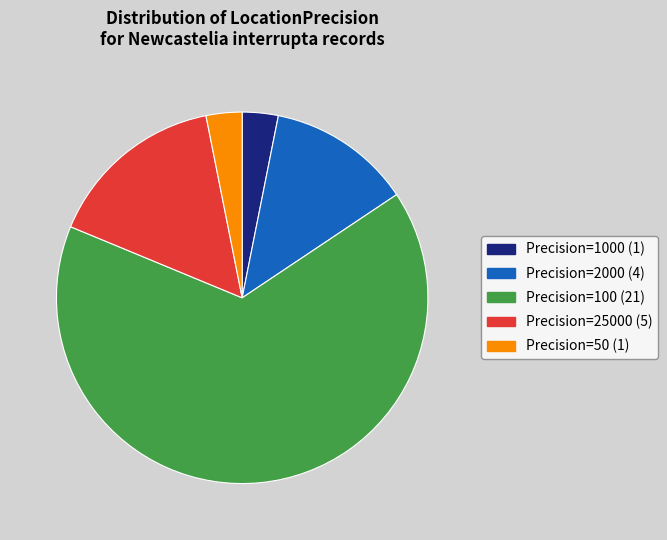

Is there a majority slice in this chart?

Yes